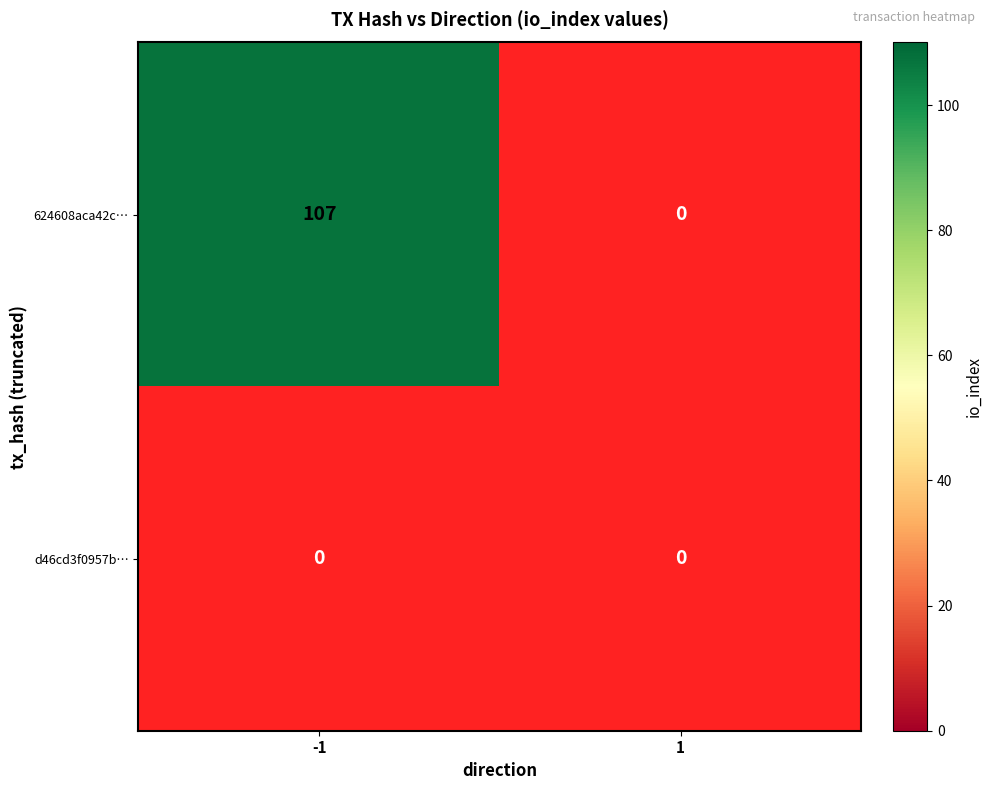

What is the maximum value for 624608aca42cc6fc5375973e1713eb8d0218c17?

107